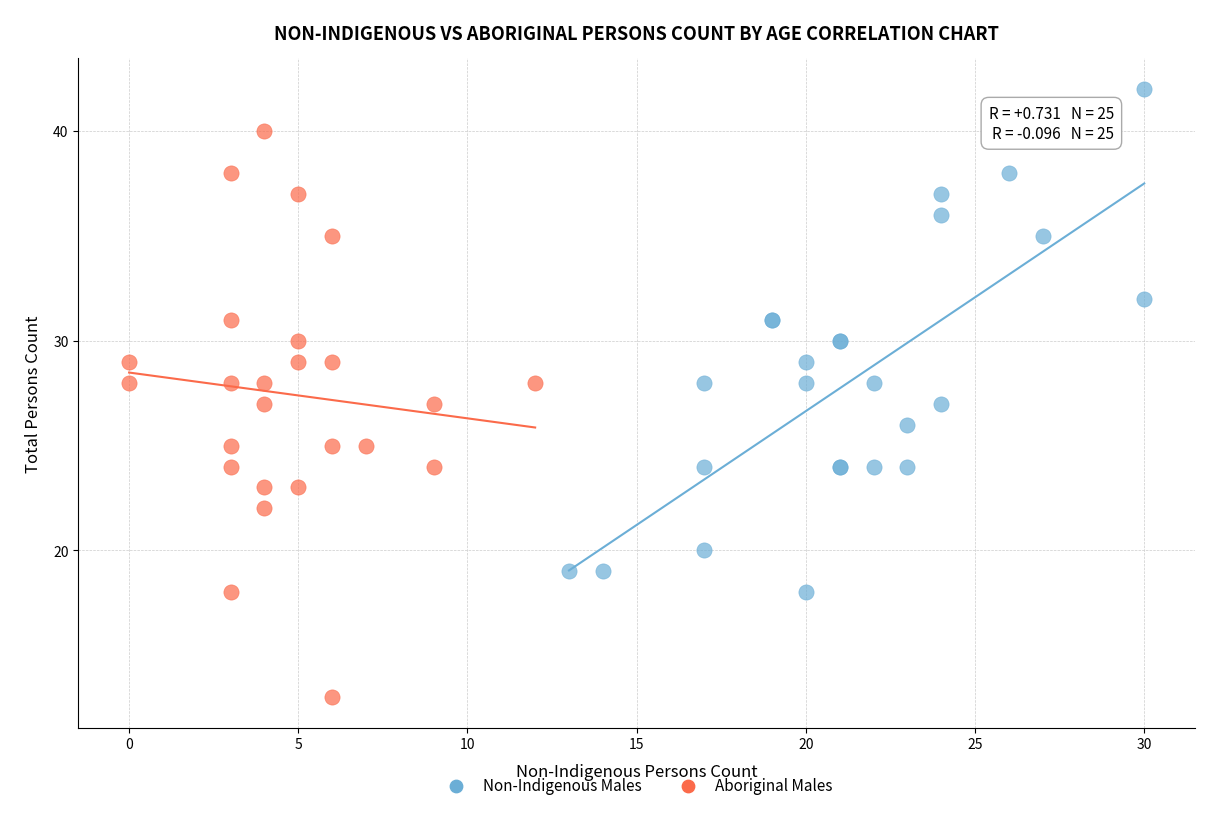

Which series reaches the maximum Y coordinate?

Non-Indigenous Males